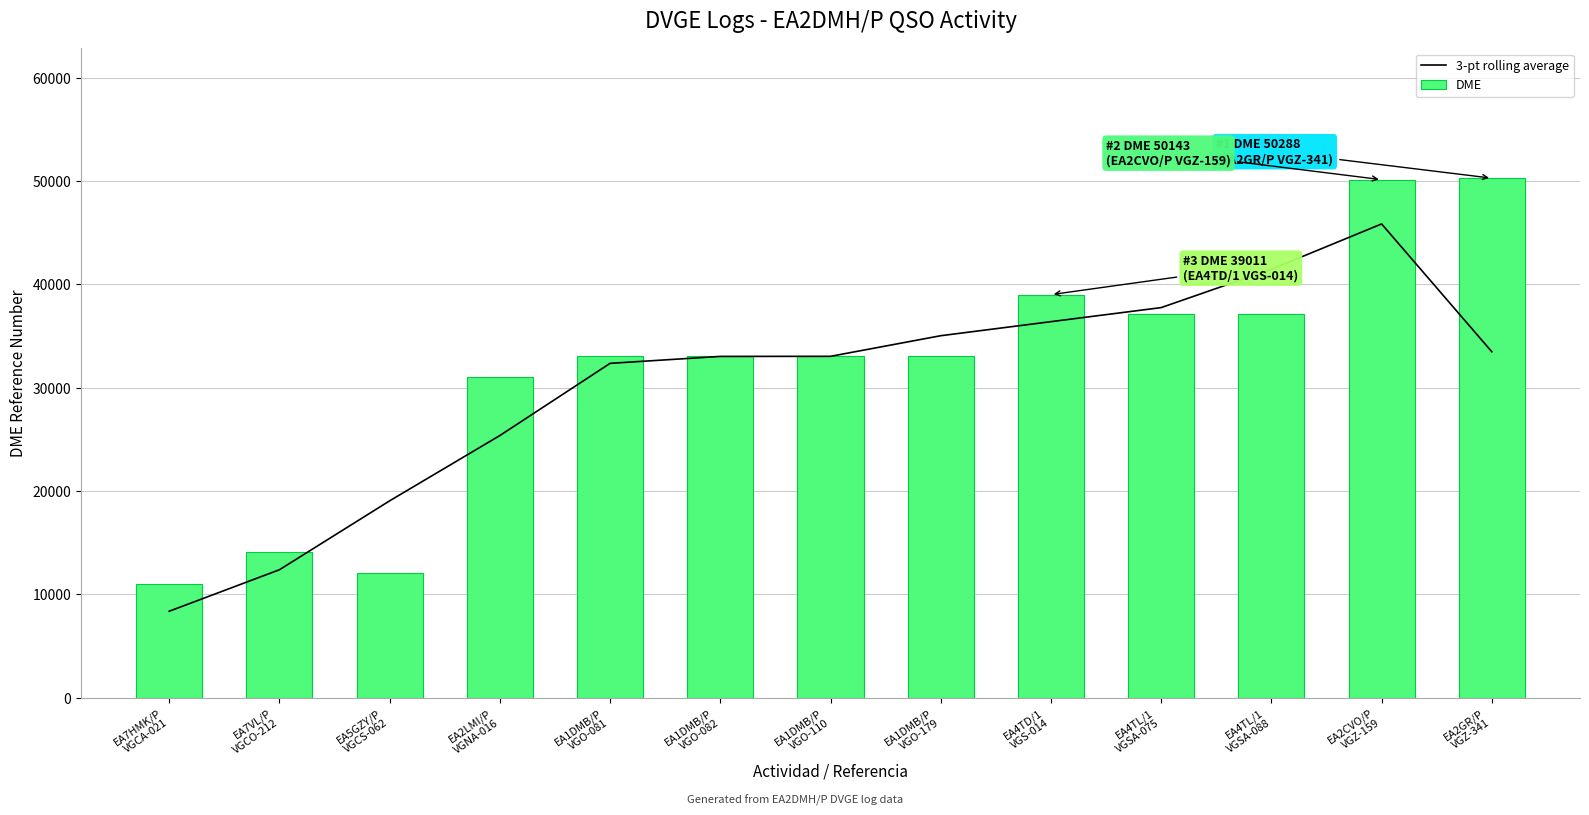

What is the difference between the second highest and minimum values in the 3-pt rolling average series?

33111.0